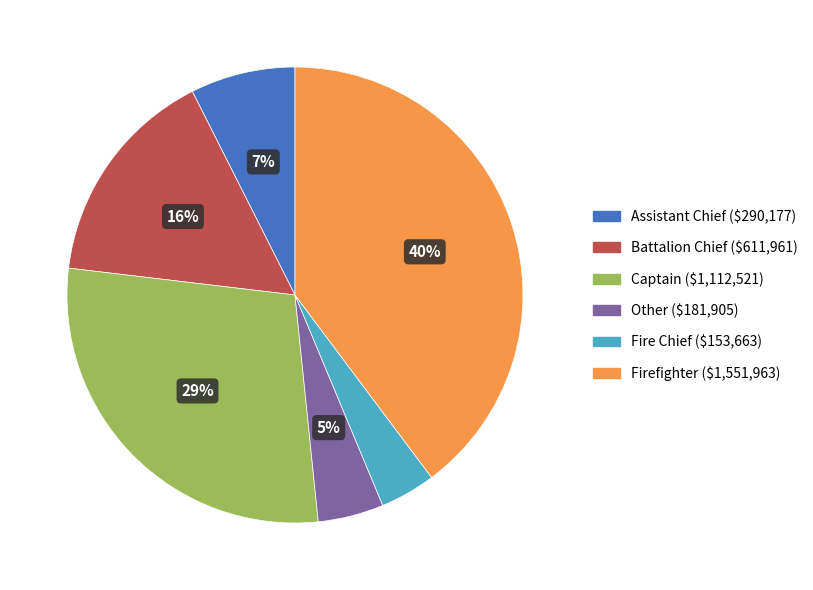

To the nearest percent, what is the difference between the largest and smallest slice percentages?

36%